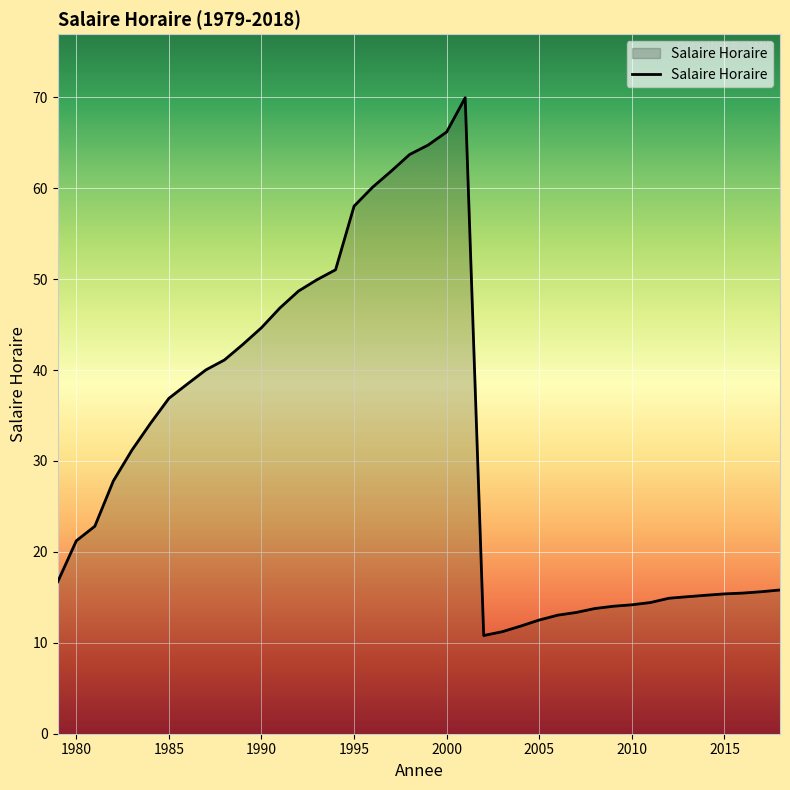

What is the minimum value shown in the chart?

10.8